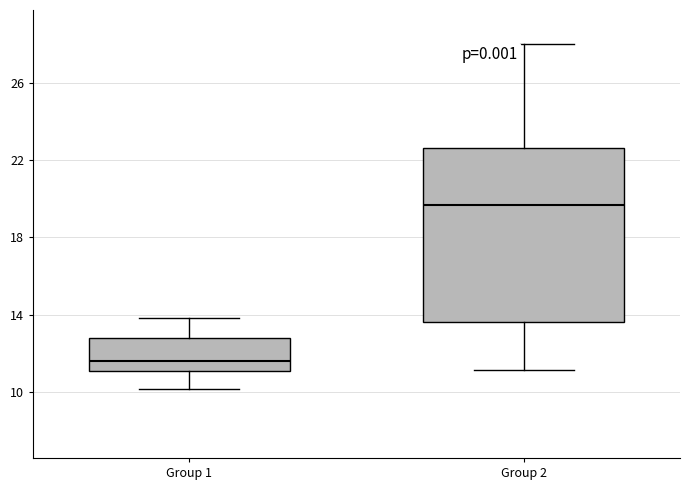

Reading left to right, transcribe this box plot: for each box, give where its median line is, the range the box spans, and where its two whiskers end, as read against the y-axis. The values are not printed on the chart, so give them approximately, as read against the axis.

Group 1: median 11.5, box 11.0 to 13.0, whiskers 10.0 to 14.0
Group 2: median 19.5, box 13.5 to 22.5, whiskers 11.0 to 28.0